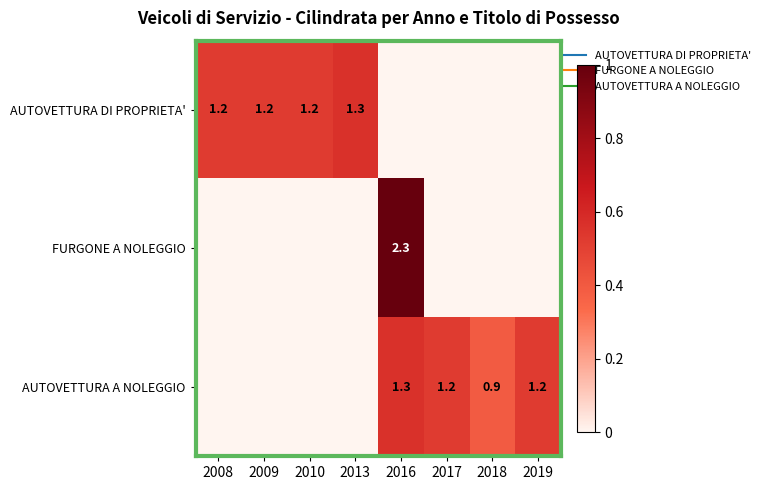

How many values in AUTOVETTURA A NOLEGGIO are above zero?

4